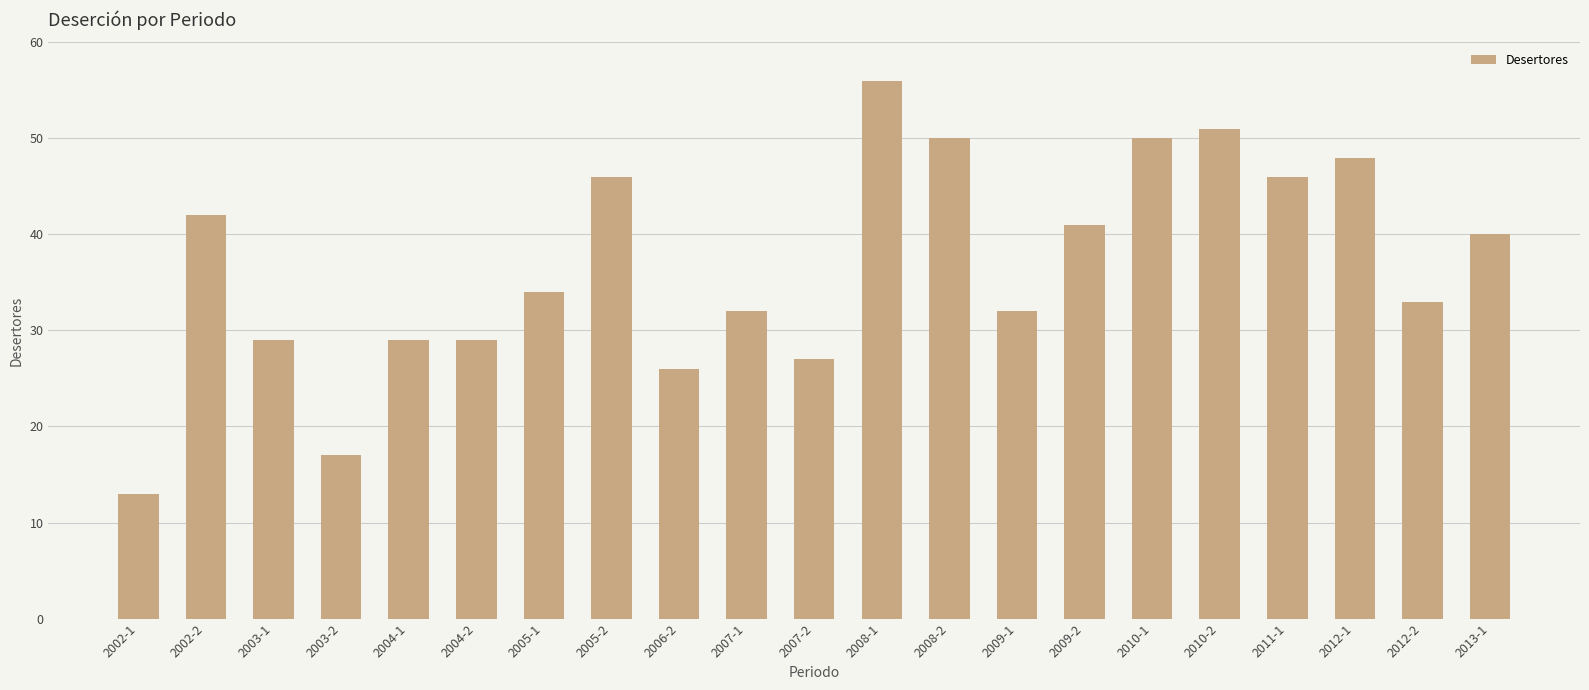

Reading right to left, transcribe all the data shown in this chart.

40	33	48	46	51	50	41	32	50	56	27	32	26	46	34	29	29	17	29	42	13